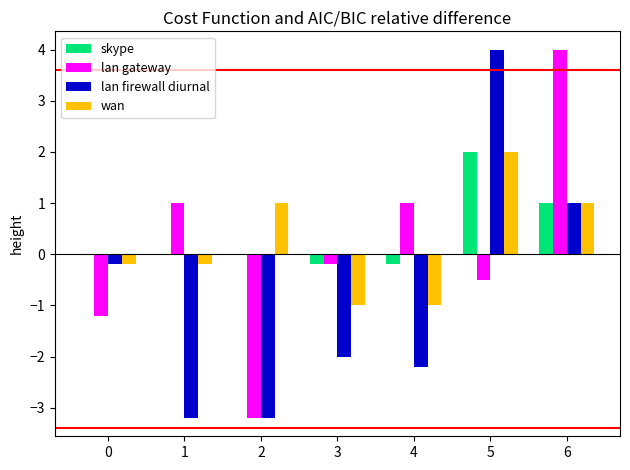

True or false: skype has a value of 1.2 at 5.

False